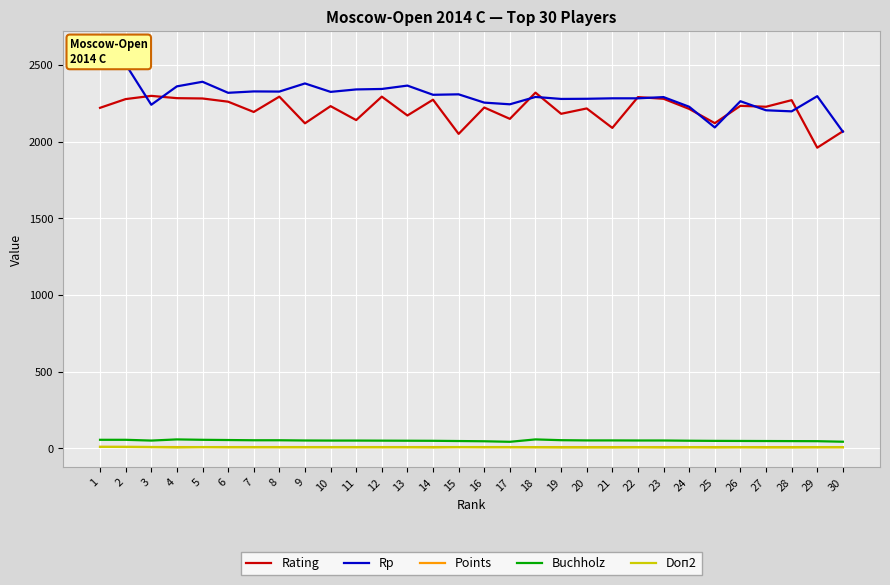

True or false: Doп2 and Buchholz intersect in this chart.

False